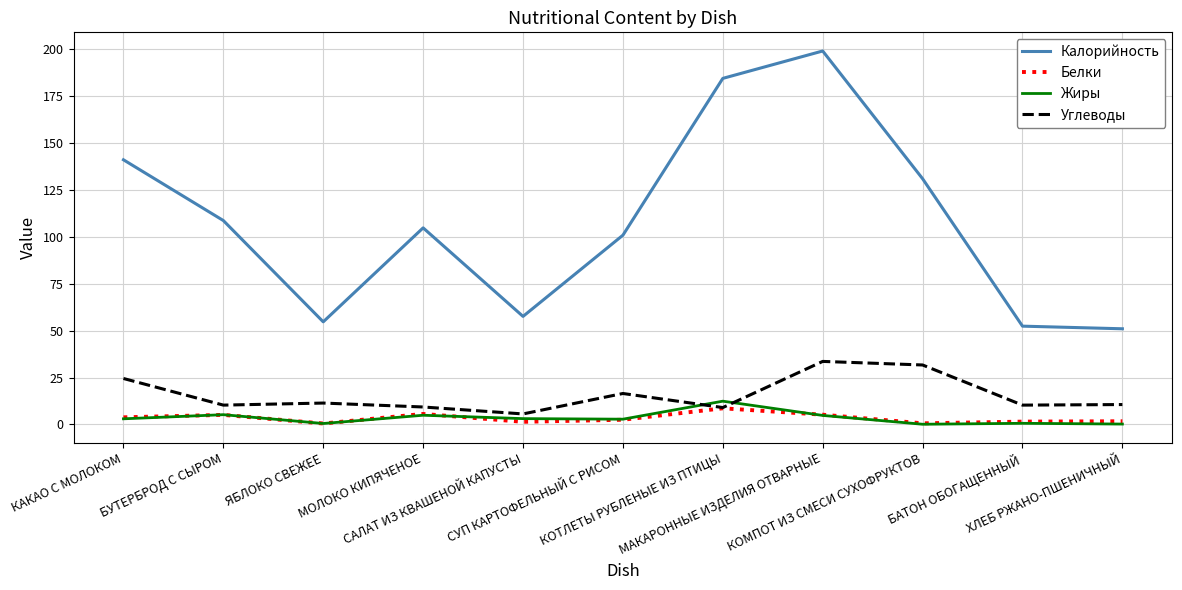

Which series changed the most between КАКАО С МОЛОКОМ and ХЛЕБ РЖАНО-ПШЕНИЧНЫЙ?

Калорийность